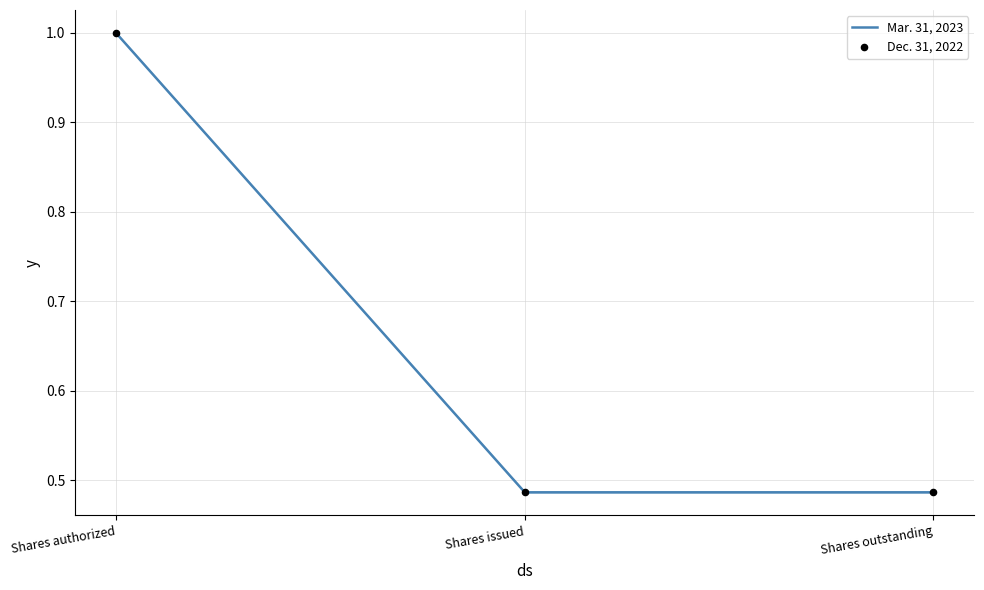

What is the change in value from Shares authorized to Shares outstanding?

-0.5